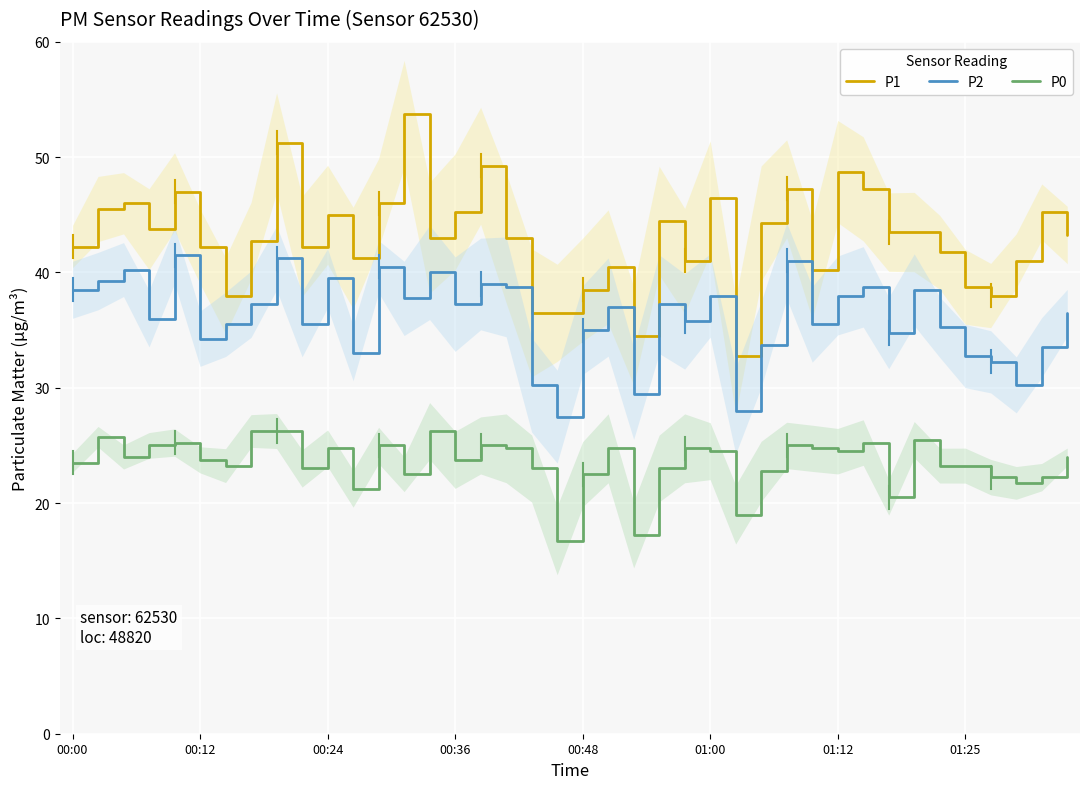

How many categories are shown in the chart?

40